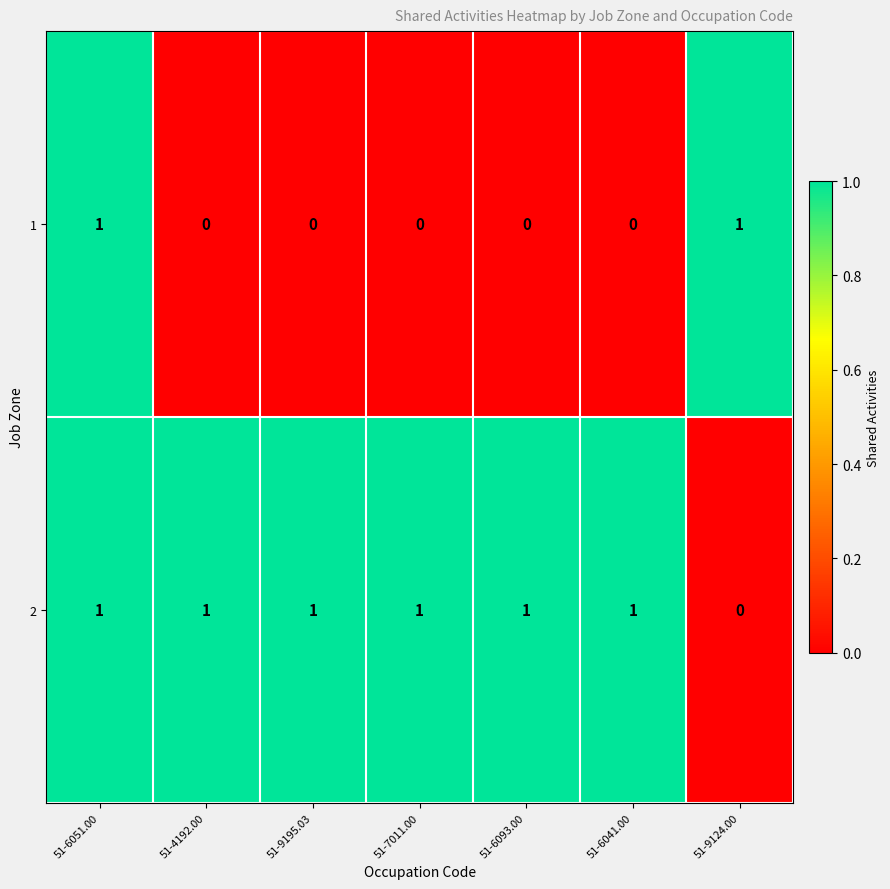

What is the greatest value displayed?

1